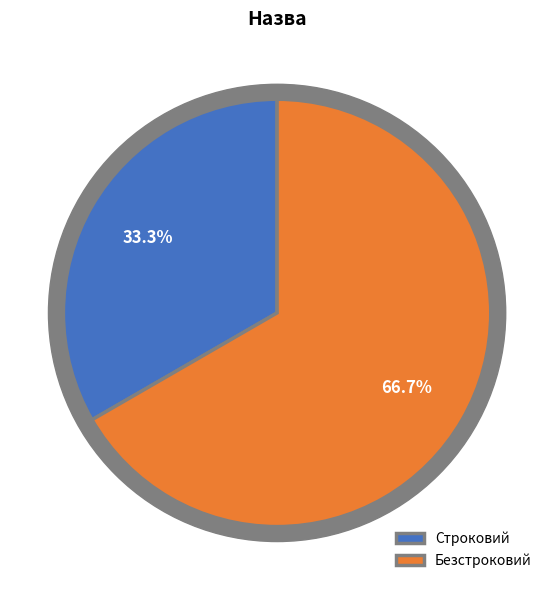

What is the ratio of the value at Строковий to the value at Безстроковий?

0.5